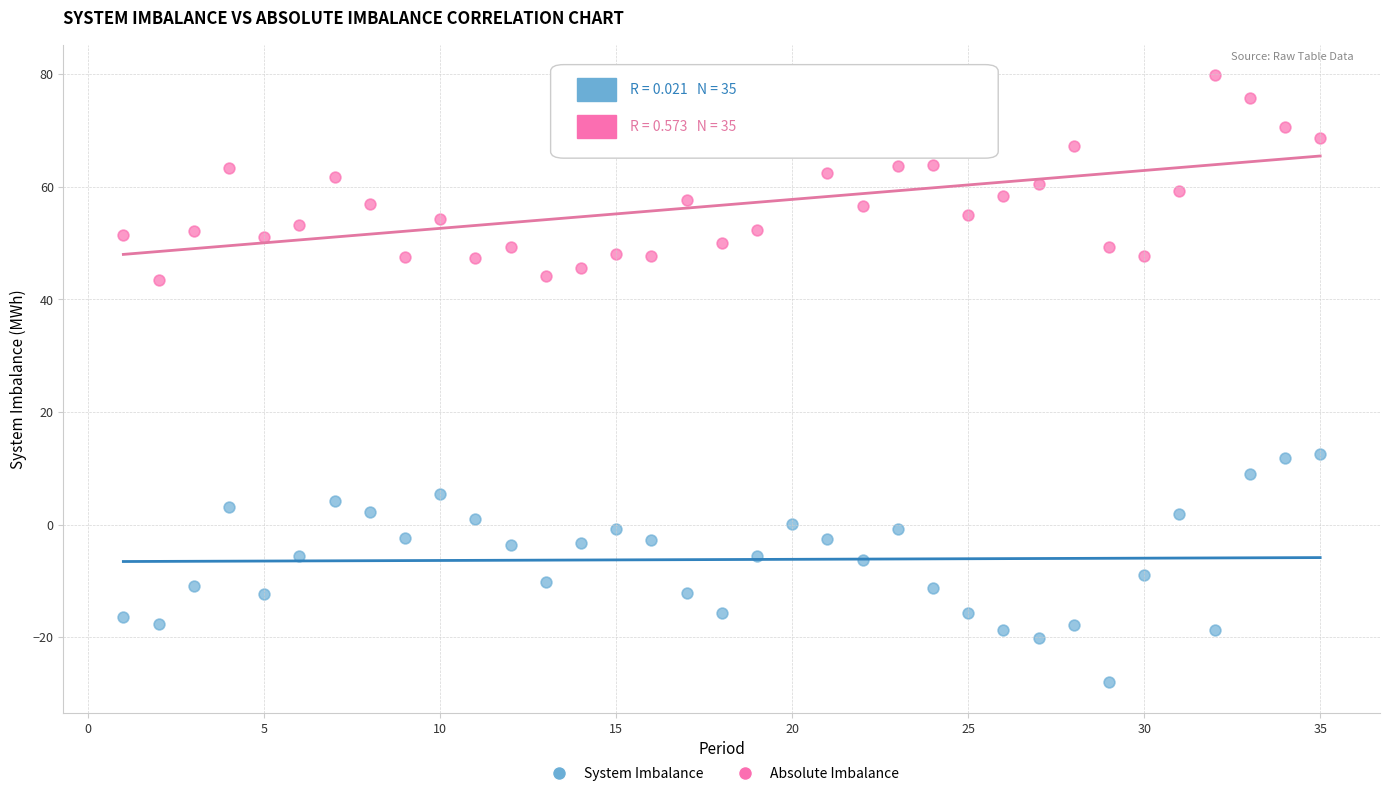

Across all data points, what is the range of Y values (max minus min)?

107.9